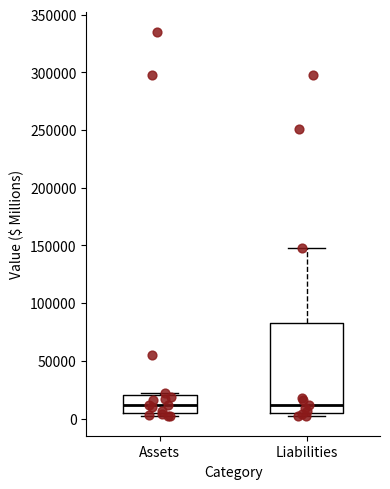

Comparing the boxes themselves (not the whiskers), which one is the tallest?

Liabilities